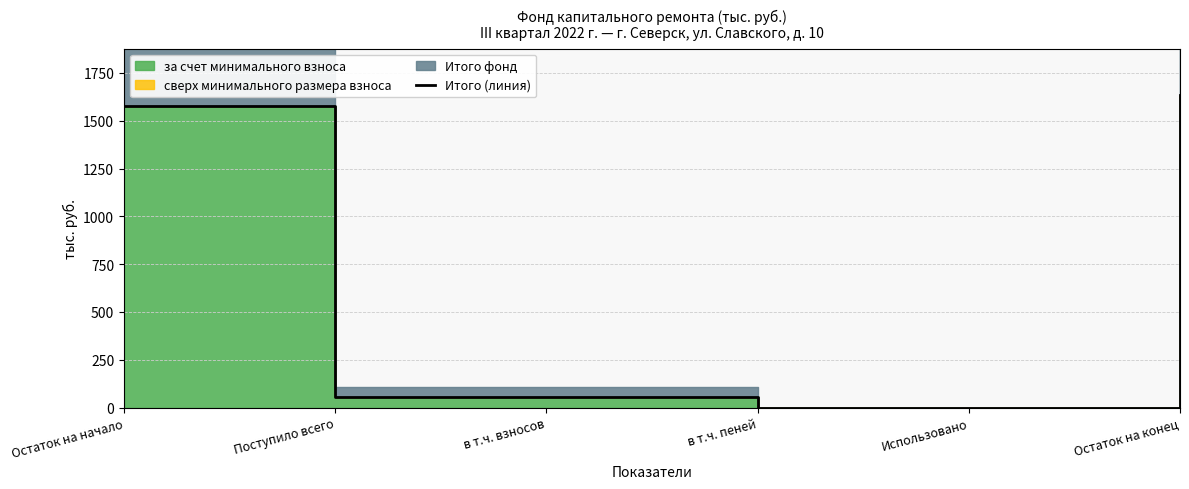

Reading left to right, what are all the values shown in this chart?

1578.2	54.8	54.7	0.0	0.0	1632.9